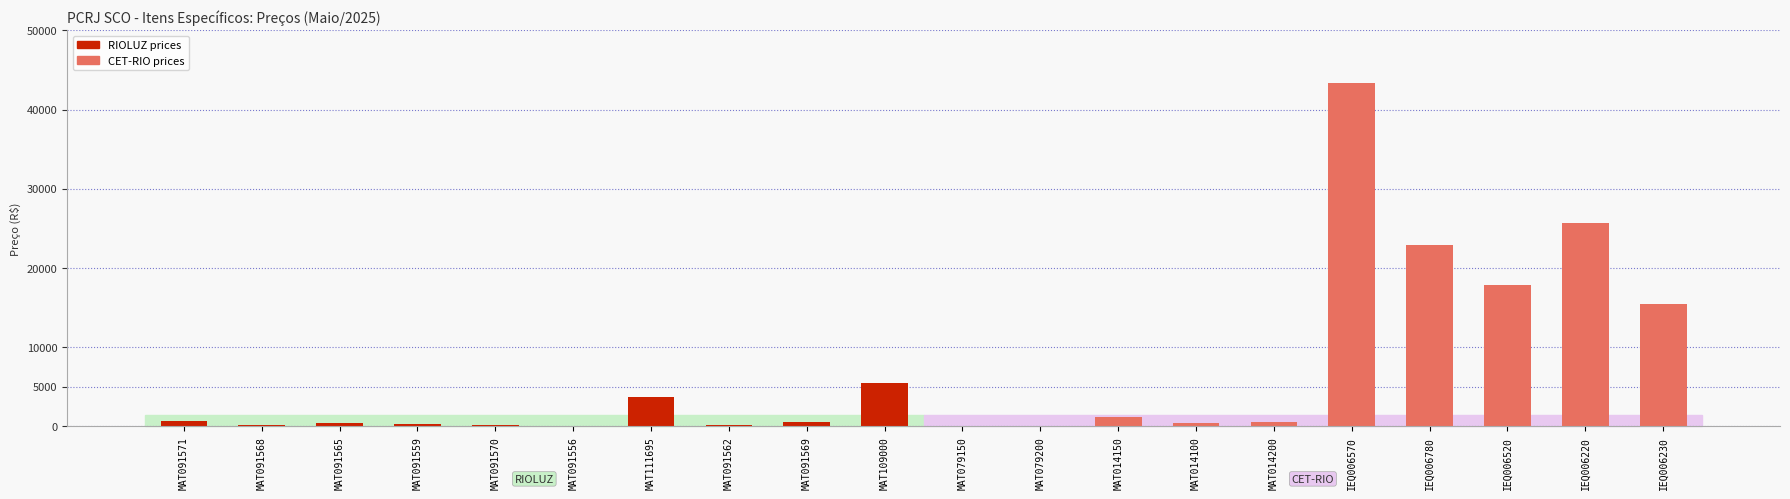

What is the approximate value at IEQ006570?

43388.7